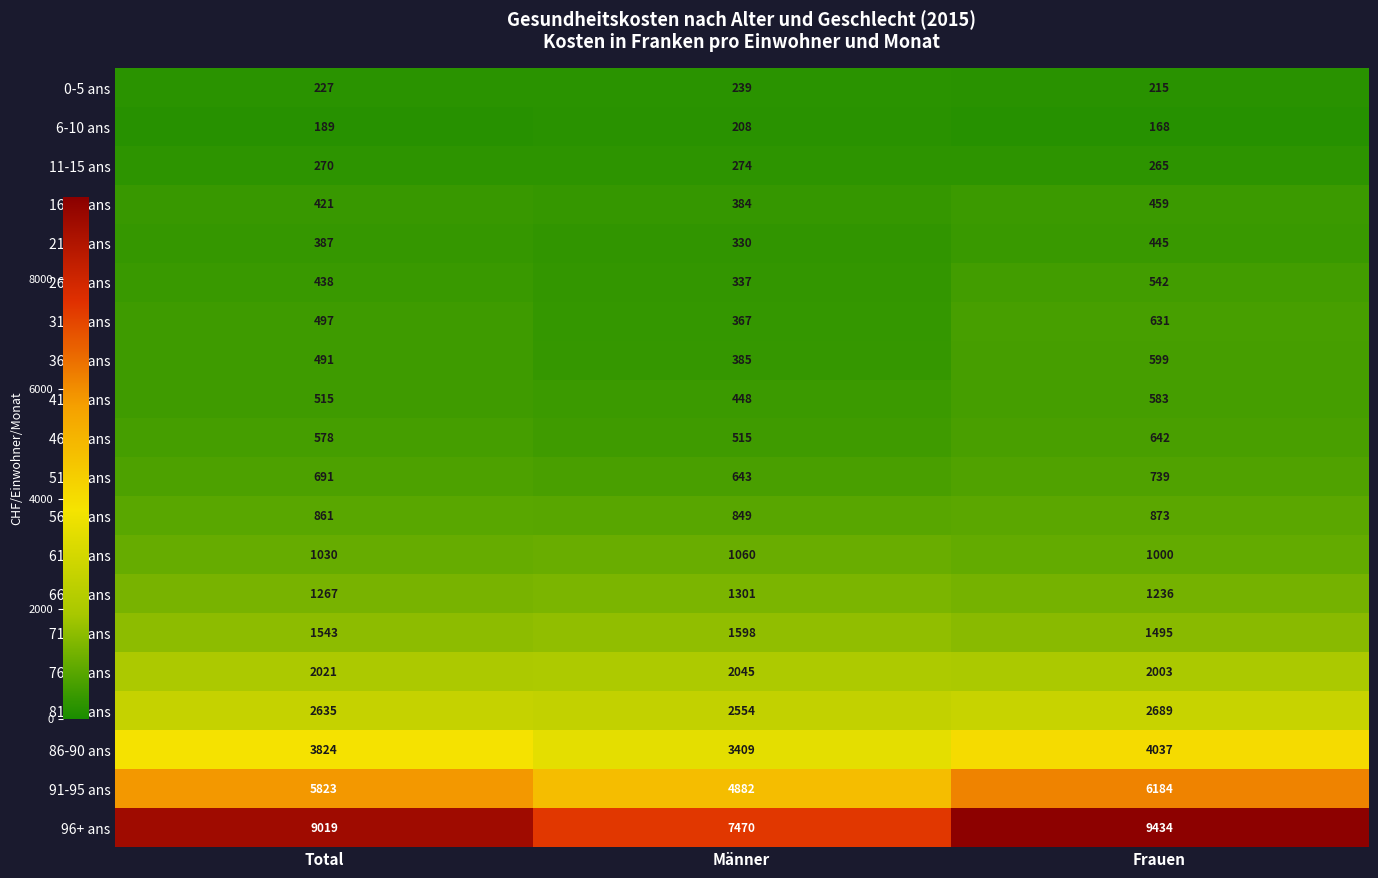

What is the maximum value shown in the chart?

9434